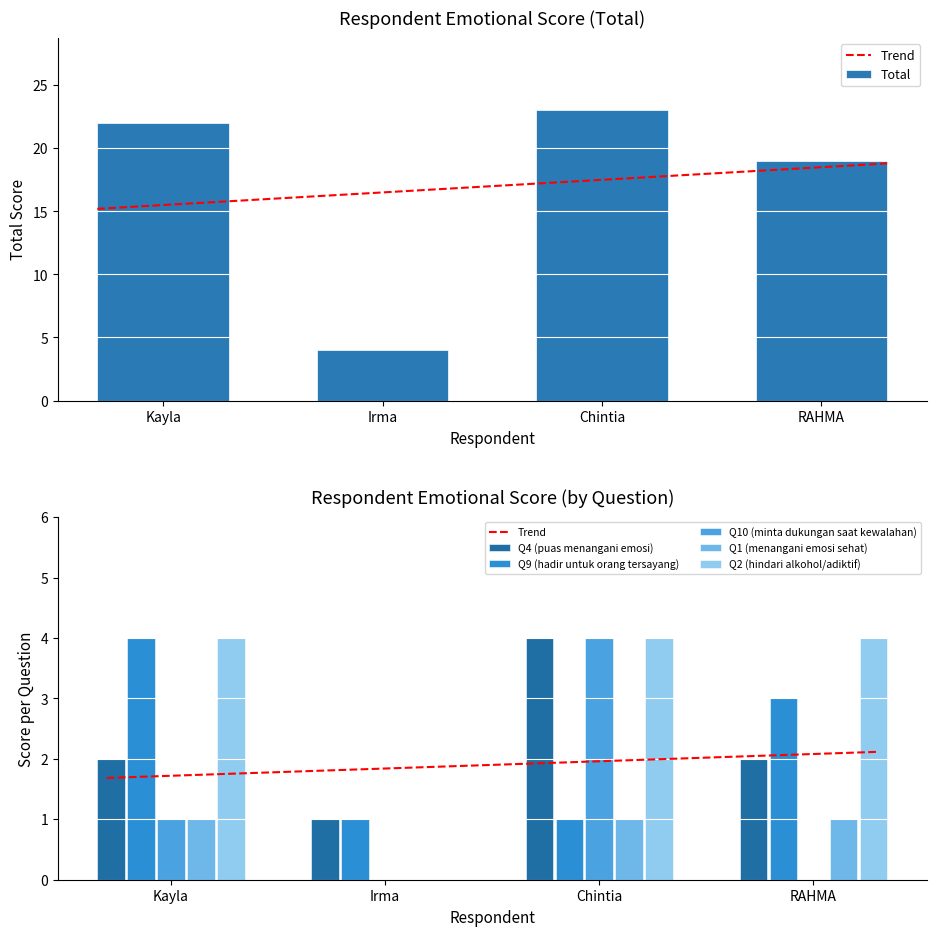

How many bars are there in each group?

6